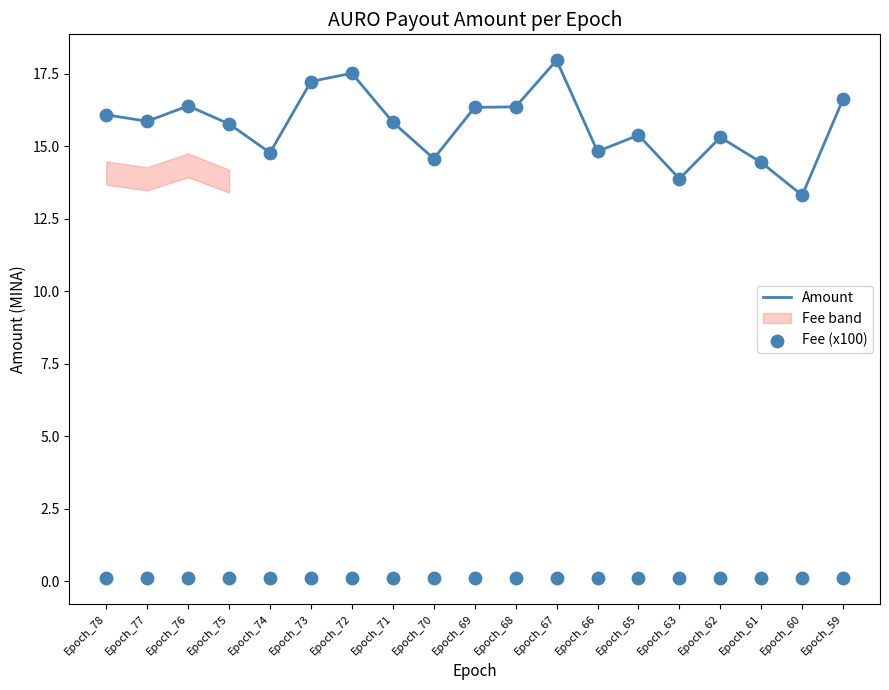

Which series contains the lowest Y value?

Fee (x100)